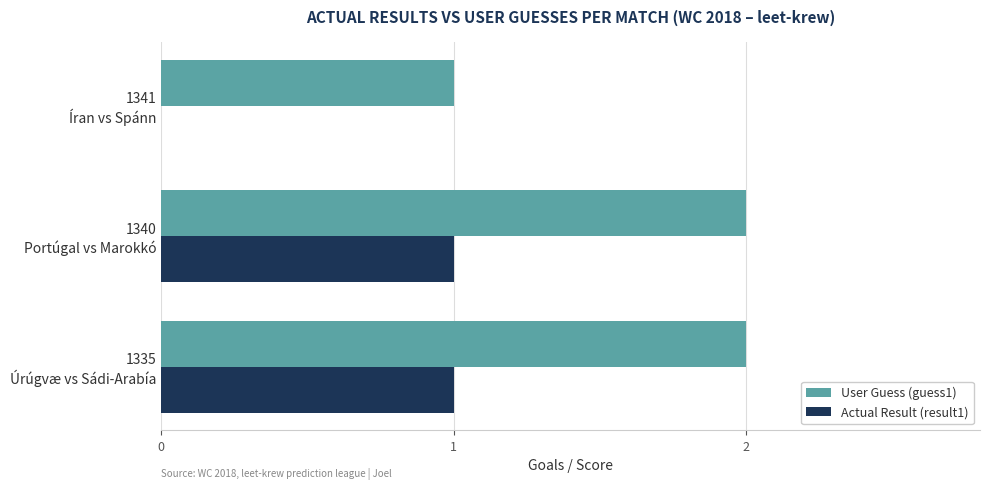

Count the number of data series in this chart.

2